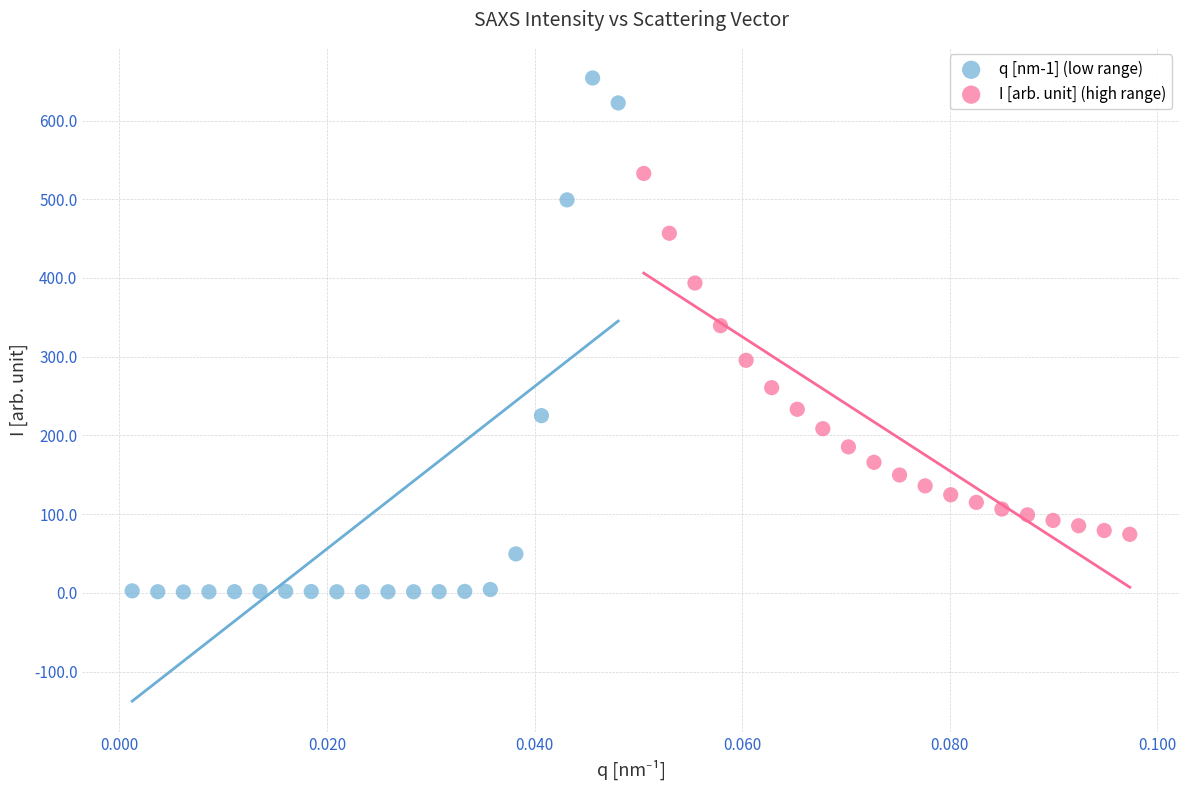

What are all the series names shown in the legend?

q [nm-1] (low range), I [arb. unit] (high range)